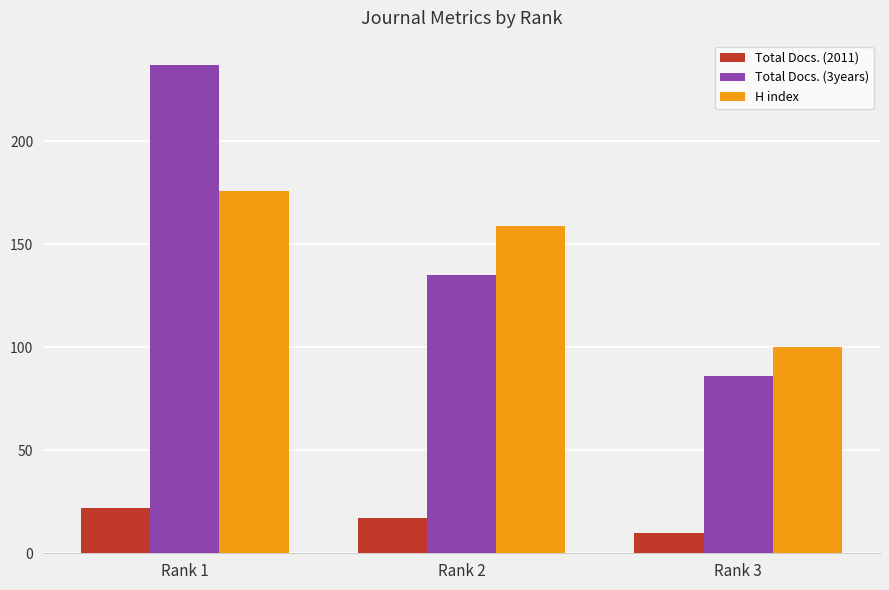

What is the difference between the maximum and second lowest values in the Total Docs. (3years) series?

102